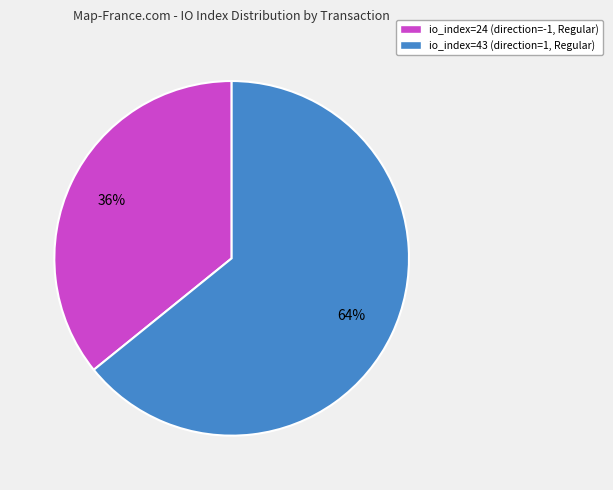

Which slice represents more than half of the pie?

io_index=43 (direction=1, Regular)